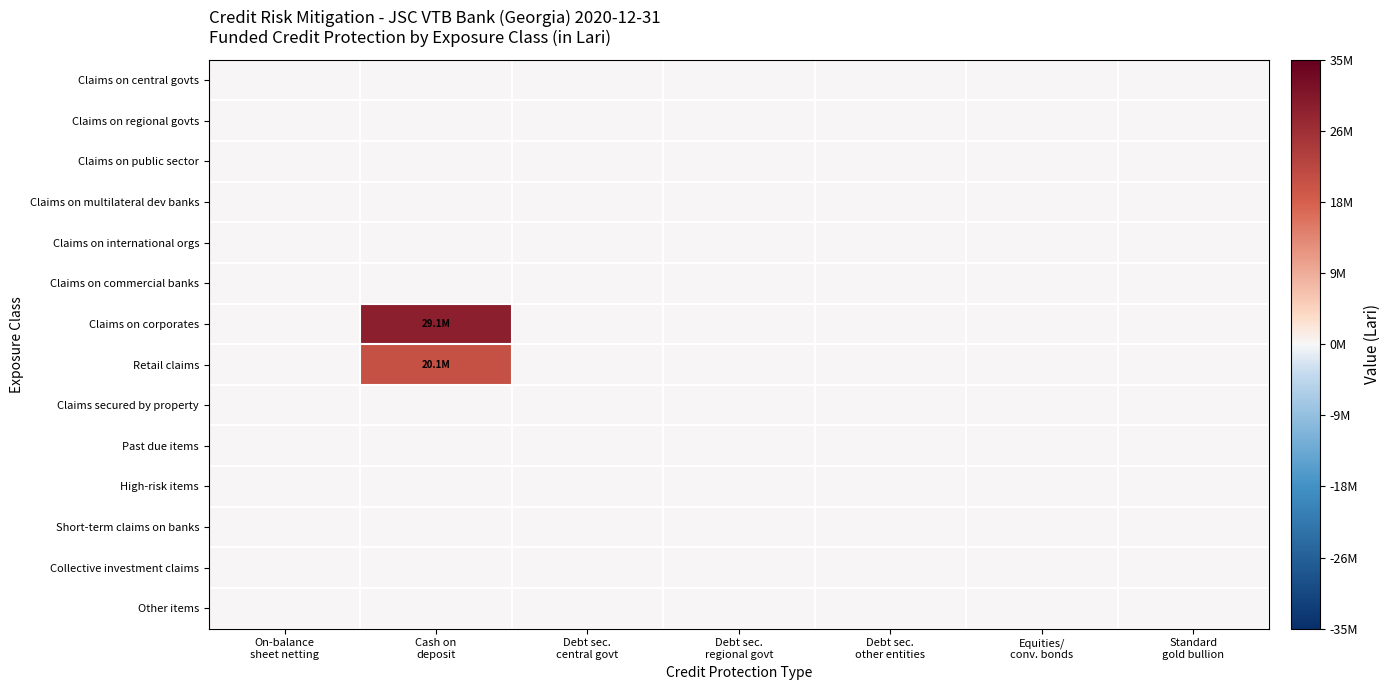

Reading left to right, transcribe all the data shown in this chart.

Claims on central govts: On-balance
sheet netting=0.0	Cash on
deposit=0.0	Debt sec.
central govt=0.0	Debt sec.
regional govt=0.0	Debt sec.
other entities=0.0	Equities/
conv. bonds=0.0	Standard
gold bullion=0.0
Claims on regional govts: On-balance
sheet netting=0.0	Cash on
deposit=0.0	Debt sec.
central govt=0.0	Debt sec.
regional govt=0.0	Debt sec.
other entities=0.0	Equities/
conv. bonds=0.0	Standard
gold bullion=0.0
Claims on public sector: On-balance
sheet netting=0.0	Cash on
deposit=0.0	Debt sec.
central govt=0.0	Debt sec.
regional govt=0.0	Debt sec.
other entities=0.0	Equities/
conv. bonds=0.0	Standard
gold bullion=0.0
Claims on multilateral dev banks: On-balance
sheet netting=0.0	Cash on
deposit=0.0	Debt sec.
central govt=0.0	Debt sec.
regional govt=0.0	Debt sec.
other entities=0.0	Equities/
conv. bonds=0.0	Standard
gold bullion=0.0
Claims on international orgs: On-balance
sheet netting=0.0	Cash on
deposit=0.0	Debt sec.
central govt=0.0	Debt sec.
regional govt=0.0	Debt sec.
other entities=0.0	Equities/
conv. bonds=0.0	Standard
gold bullion=0.0
Claims on commercial banks: On-balance
sheet netting=0.0	Cash on
deposit=0.0	Debt sec.
central govt=0.0	Debt sec.
regional govt=0.0	Debt sec.
other entities=0.0	Equities/
conv. bonds=0.0	Standard
gold bullion=0.0
Claims on corporates: On-balance
sheet netting=0.0	Cash on
deposit=29081731.0	Debt sec.
central govt=0.0	Debt sec.
regional govt=0.0	Debt sec.
other entities=0.0	Equities/
conv. bonds=0.0	Standard
gold bullion=0.0
Retail claims: On-balance
sheet netting=0.0	Cash on
deposit=20060464.1	Debt sec.
central govt=0.0	Debt sec.
regional govt=0.0	Debt sec.
other entities=0.0	Equities/
conv. bonds=0.0	Standard
gold bullion=0.0
Claims secured by property: On-balance
sheet netting=0.0	Cash on
deposit=0.0	Debt sec.
central govt=0.0	Debt sec.
regional govt=0.0	Debt sec.
other entities=0.0	Equities/
conv. bonds=0.0	Standard
gold bullion=0.0
Past due items: On-balance
sheet netting=0.0	Cash on
deposit=0.0	Debt sec.
central govt=0.0	Debt sec.
regional govt=0.0	Debt sec.
other entities=0.0	Equities/
conv. bonds=0.0	Standard
gold bullion=0.0
High-risk items: On-balance
sheet netting=0.0	Cash on
deposit=0.0	Debt sec.
central govt=0.0	Debt sec.
regional govt=0.0	Debt sec.
other entities=0.0	Equities/
conv. bonds=0.0	Standard
gold bullion=0.0
Short-term claims on banks: On-balance
sheet netting=0.0	Cash on
deposit=0.0	Debt sec.
central govt=0.0	Debt sec.
regional govt=0.0	Debt sec.
other entities=0.0	Equities/
conv. bonds=0.0	Standard
gold bullion=0.0
Collective investment claims: On-balance
sheet netting=0.0	Cash on
deposit=0.0	Debt sec.
central govt=0.0	Debt sec.
regional govt=0.0	Debt sec.
other entities=0.0	Equities/
conv. bonds=0.0	Standard
gold bullion=0.0
Other items: On-balance
sheet netting=0.0	Cash on
deposit=0.0	Debt sec.
central govt=0.0	Debt sec.
regional govt=0.0	Debt sec.
other entities=0.0	Equities/
conv. bonds=0.0	Standard
gold bullion=0.0